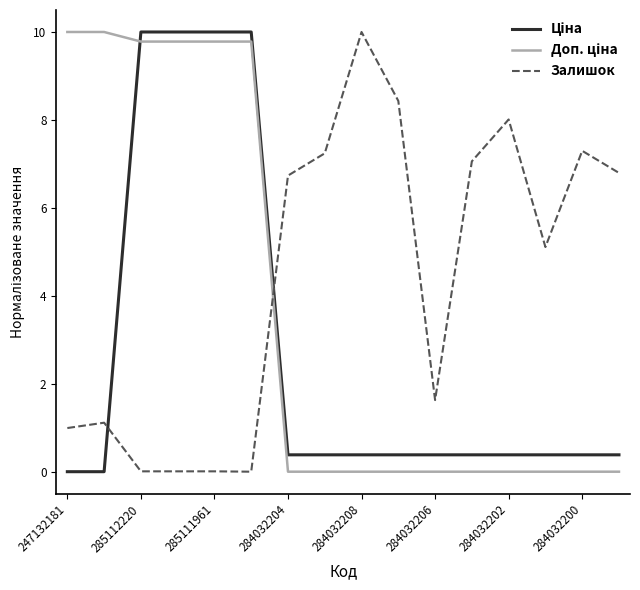

Which series has the largest total across all categories?

Залишок